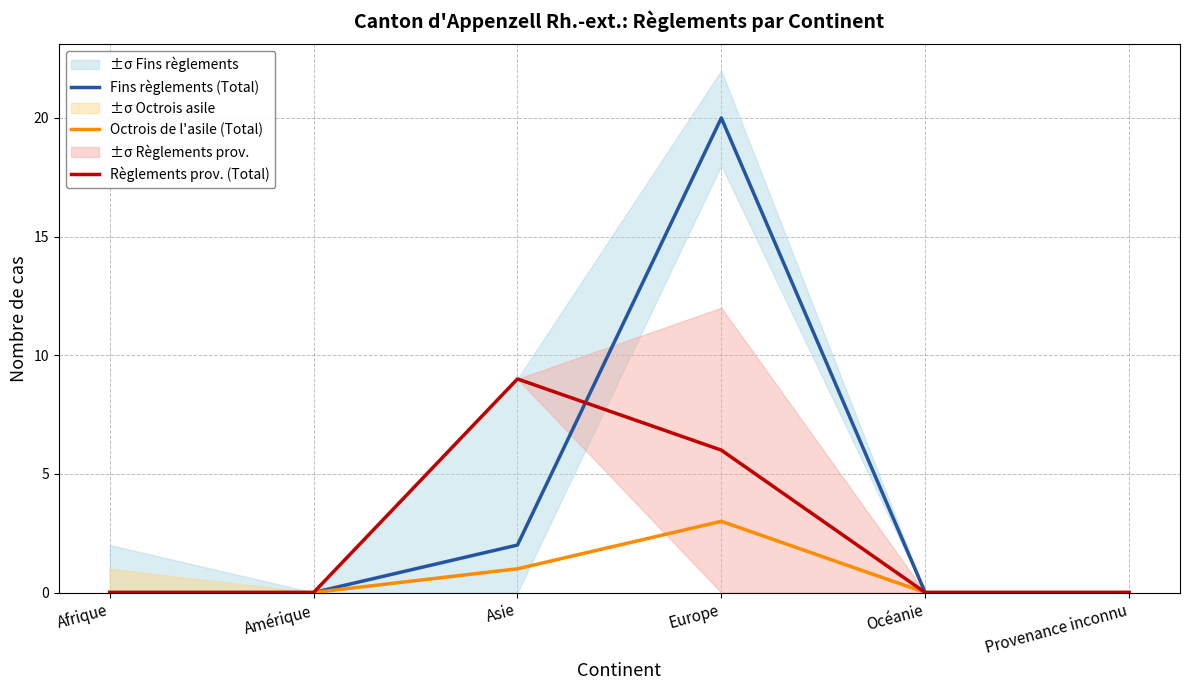

Which has a higher value, Europe or Provenance inconnu?

Europe